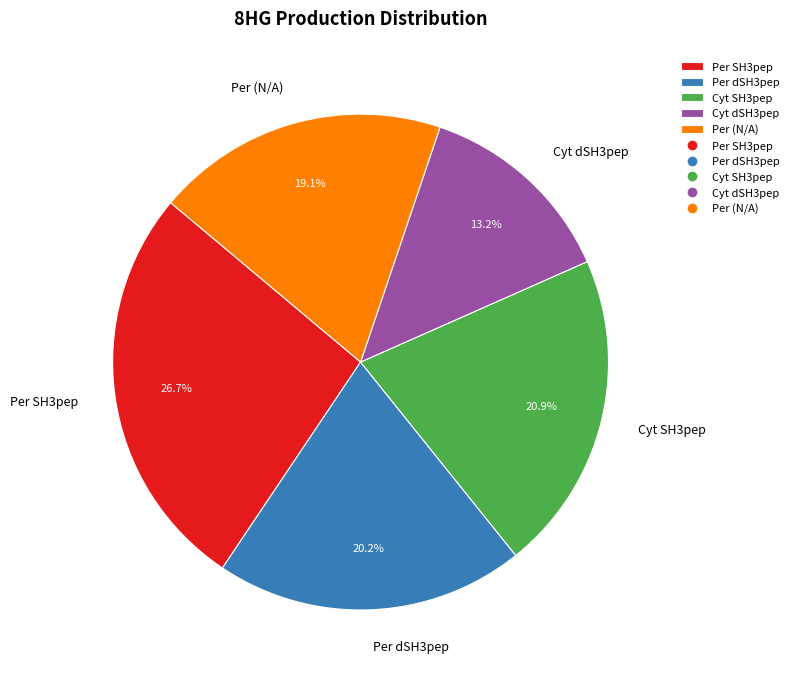

Which slice is the smallest?

Cyt dSH3pep